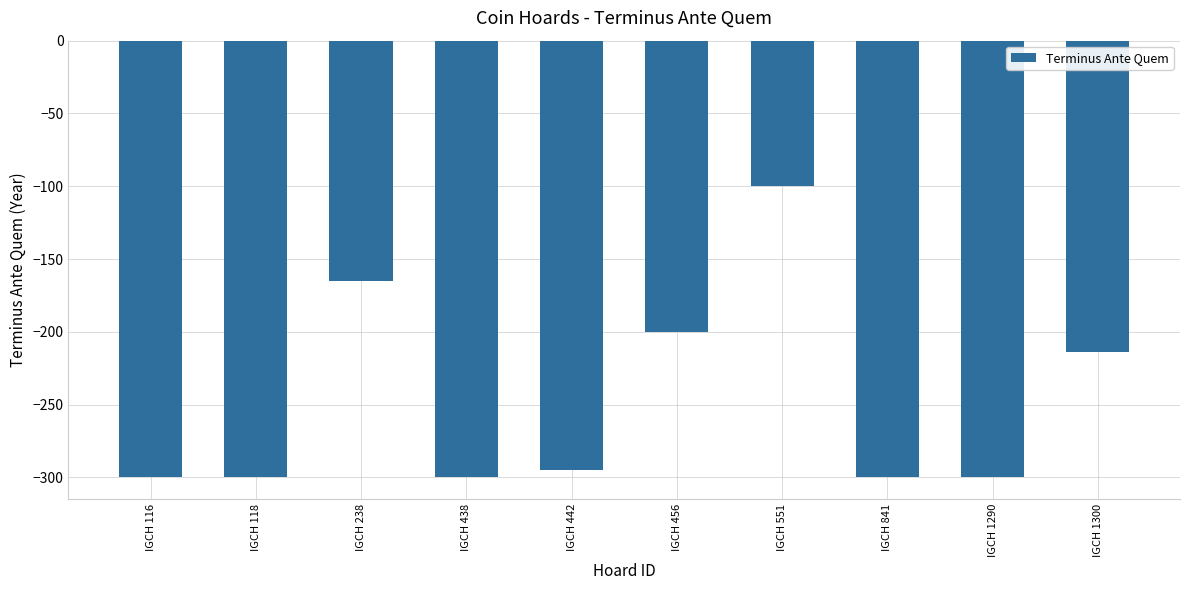

What is the change in value from IGCH 438 to IGCH 551?

+200